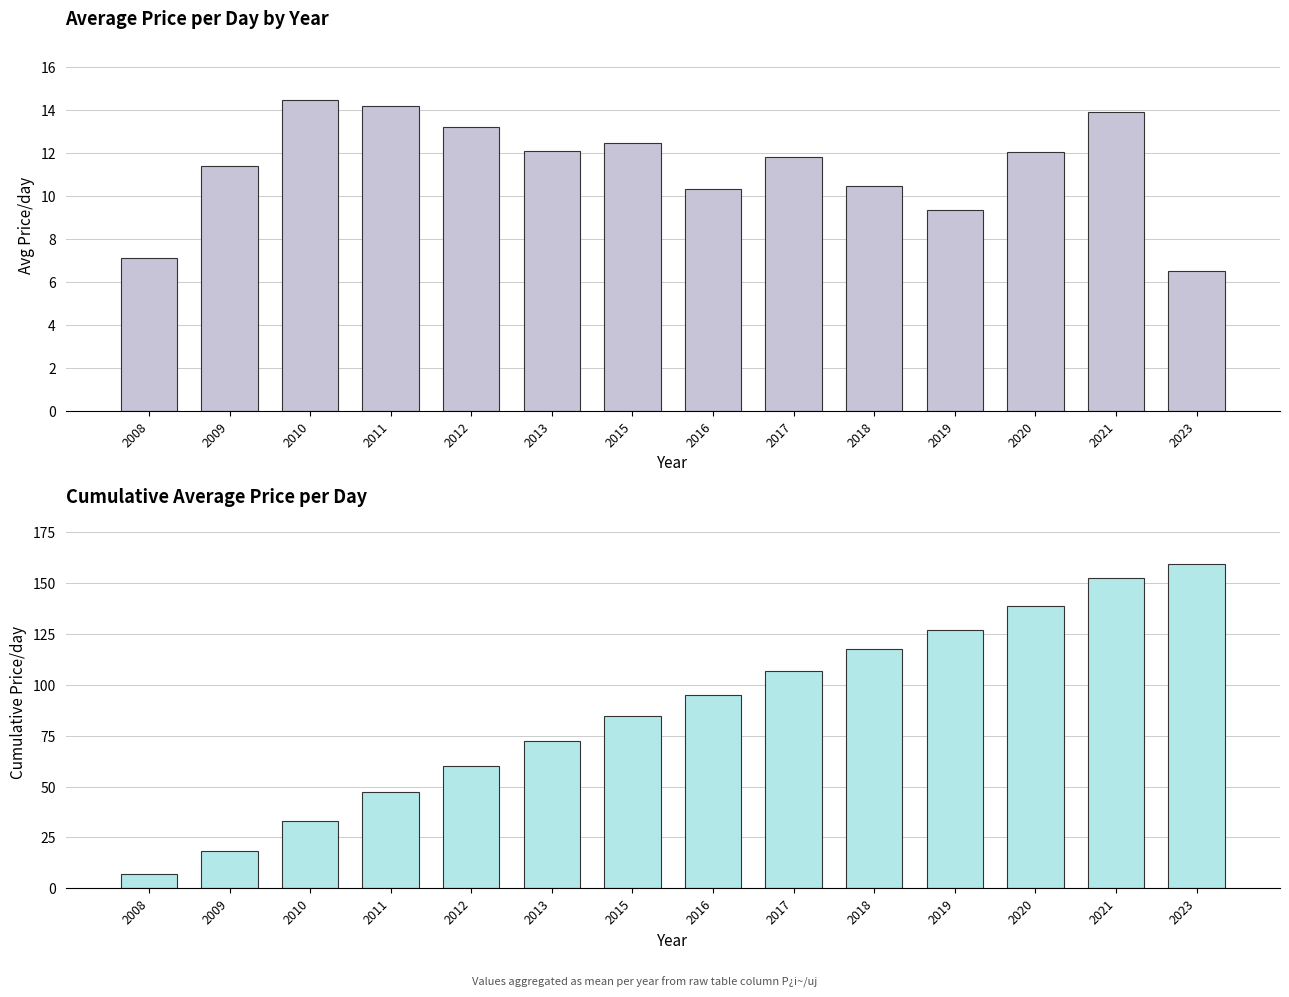

Is it true that Cumulative Price/day equals 49.1 at 2015?

False